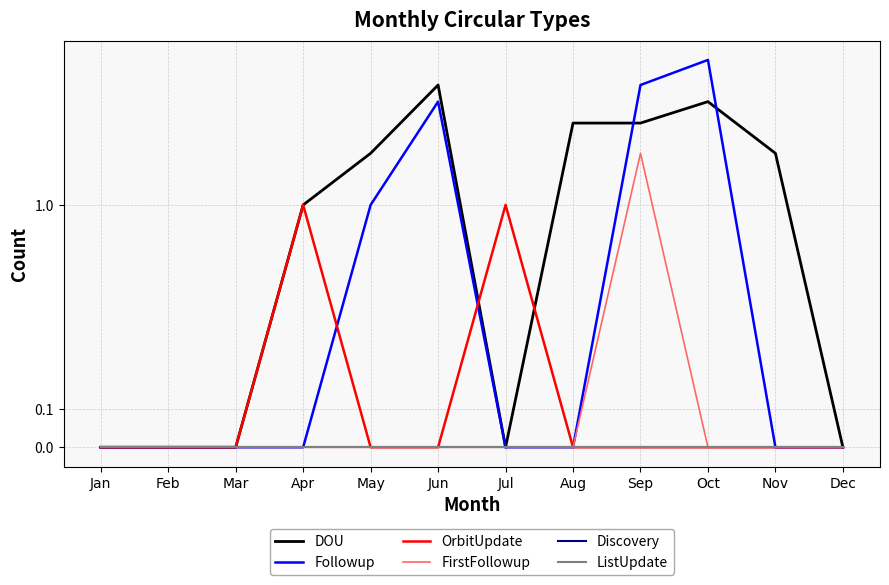

What is the value of the Followup point at the 10th from the left?

7